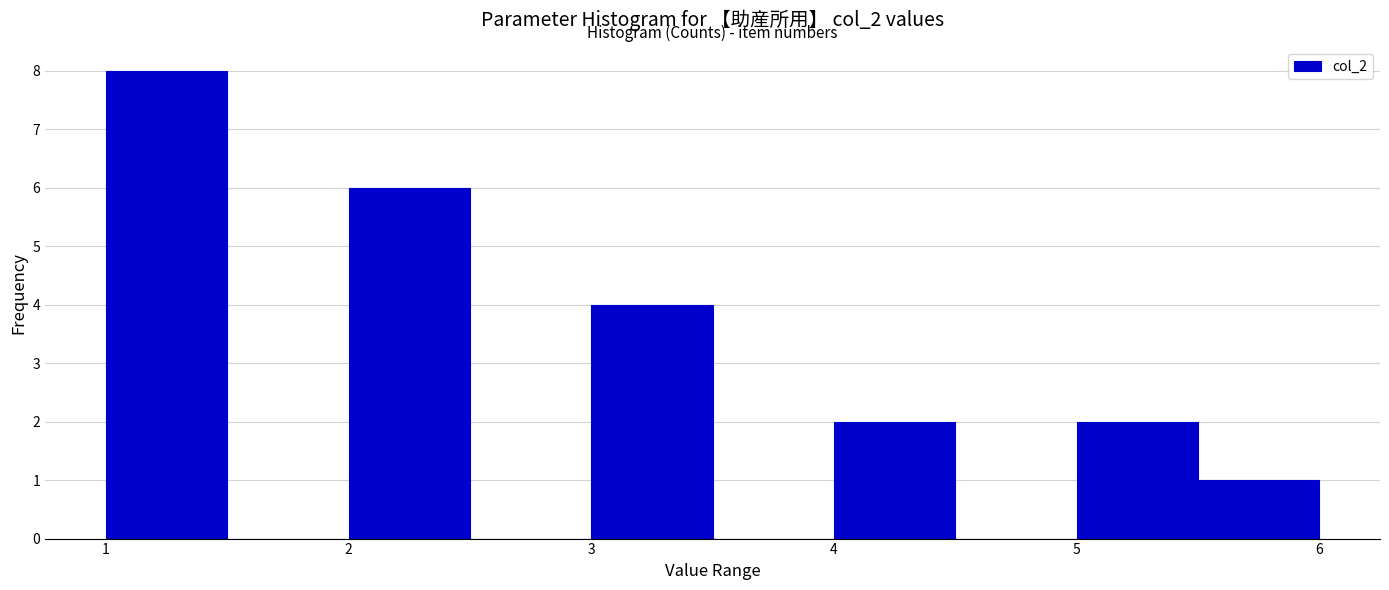

What is the height of the bar covering 4.0 to 4.5 on the x-axis? The values are not printed on the chart, so give them approximately, as read against the axis.

2